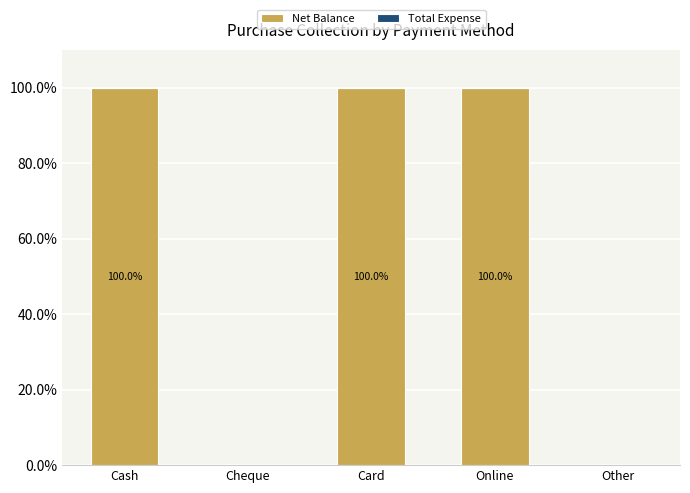

What is the greatest value displayed?

100